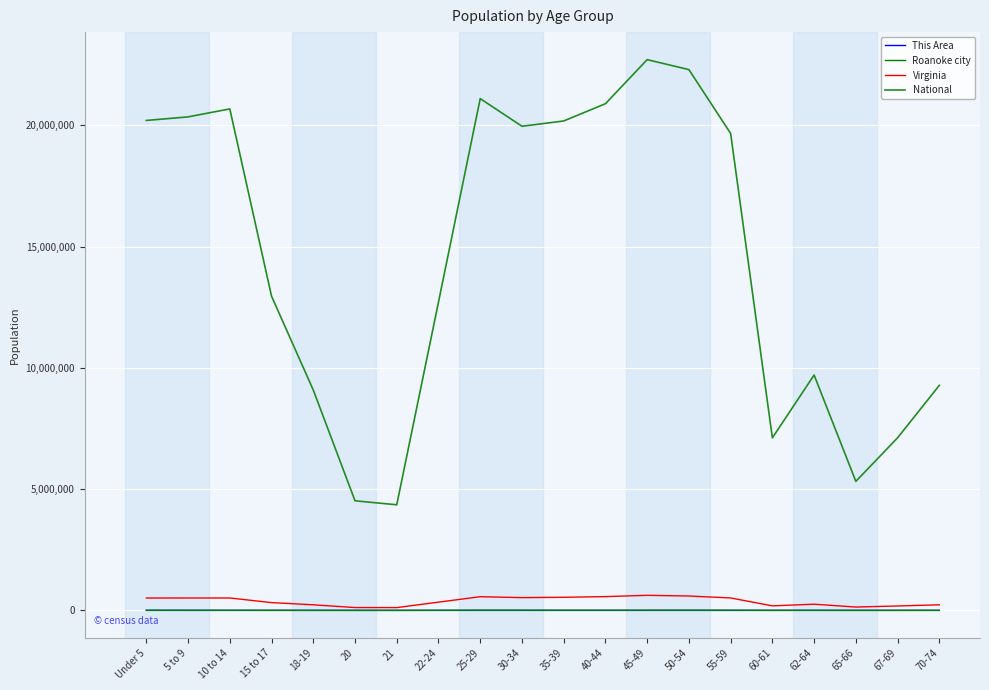

Is this an area chart (filled region under the line)?

No